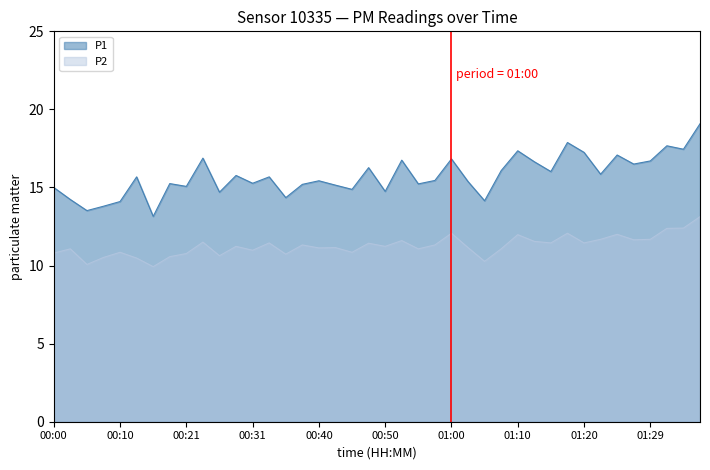

What are all the series names shown in the legend?

P1, P2